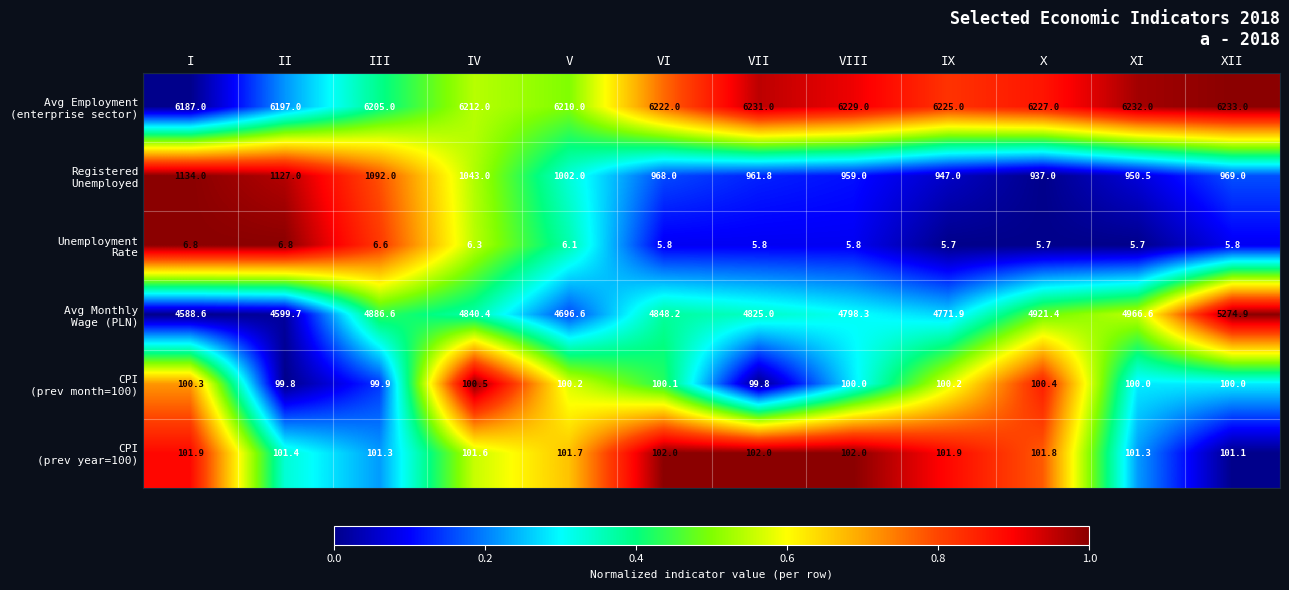

At how many categories does at least one series exceed 5021?

12